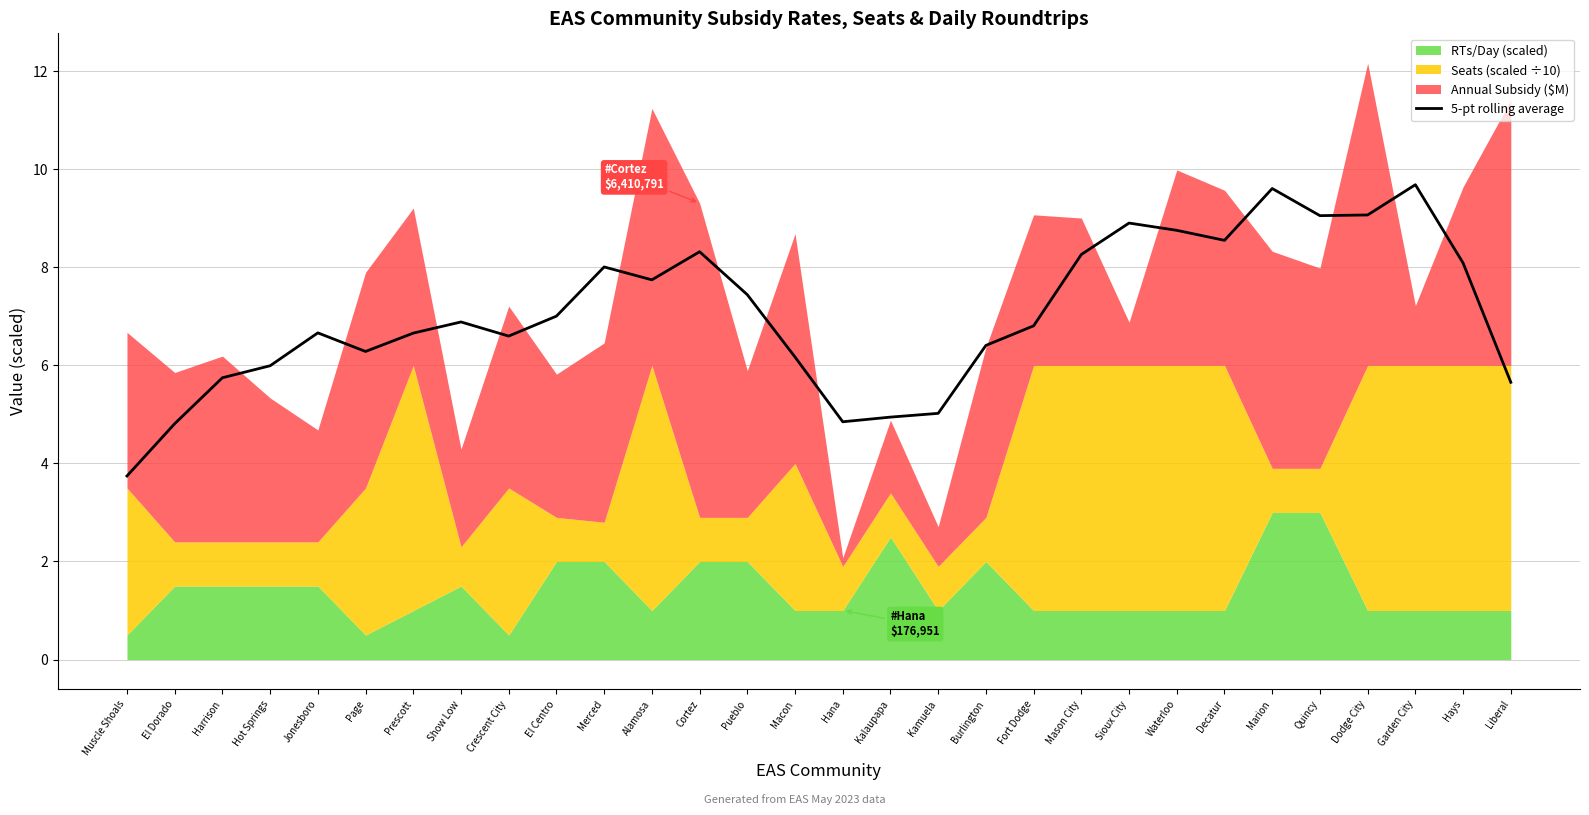

What is the sum of the values at Marion and Crescent City?

16.2